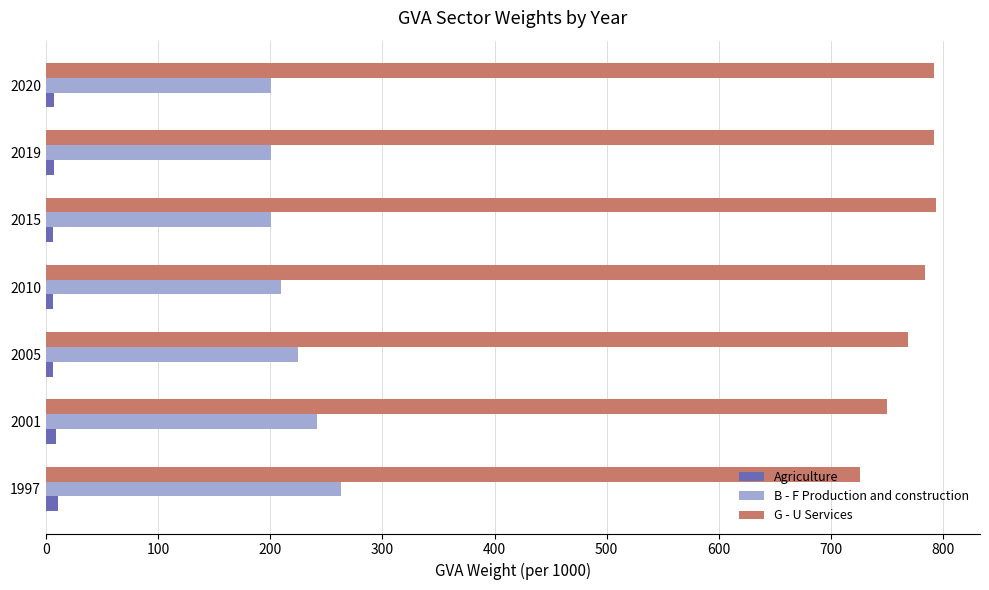

What is the average value of the B - F Production and construction series?

220.3